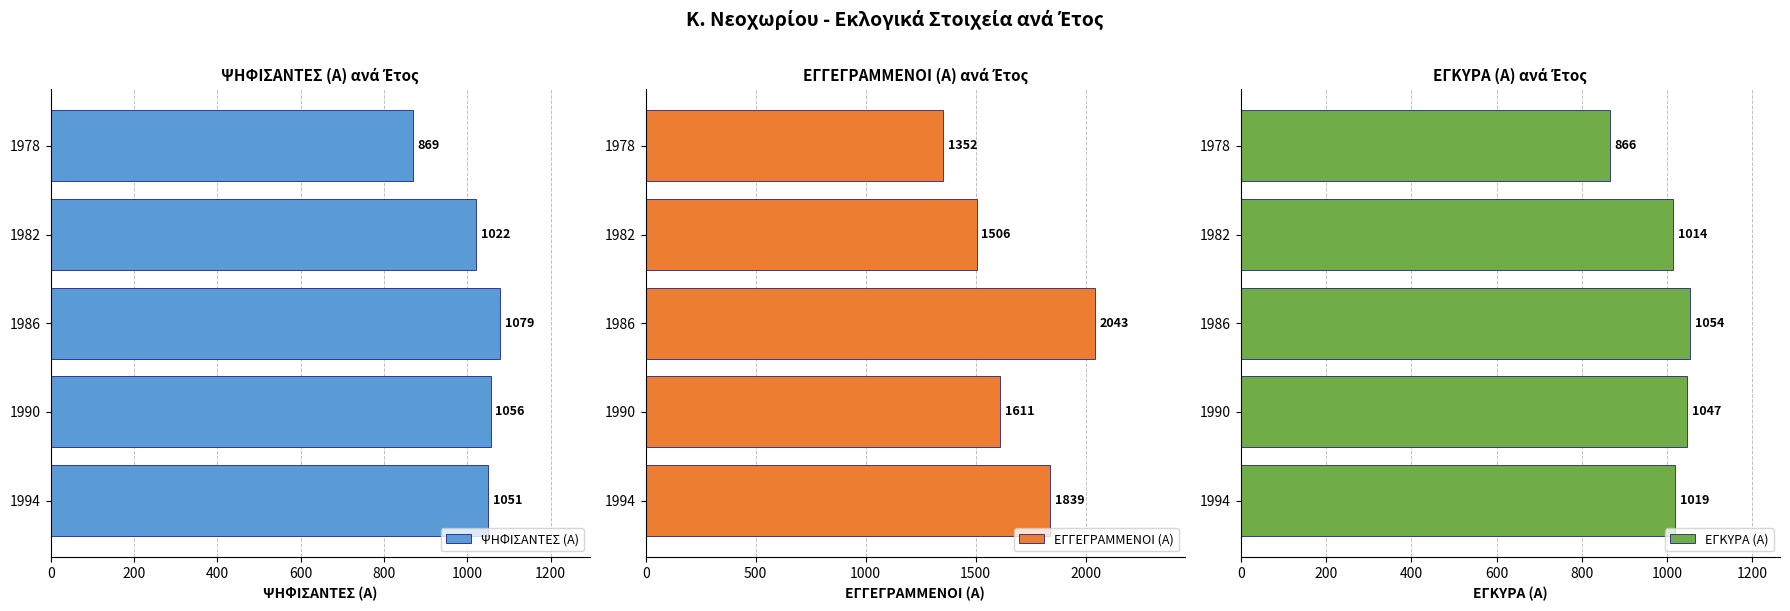

What is the average value of the ΕΓΚΥΡΑ (Α) series?

1000